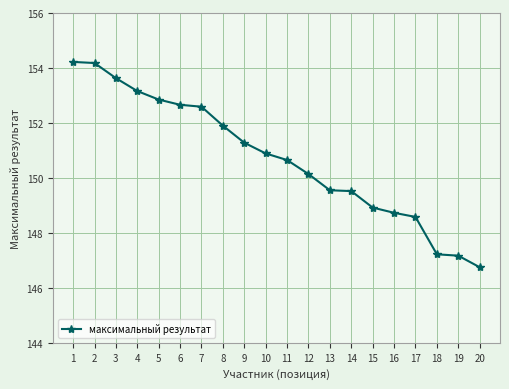

What is the greatest value displayed?

154.2